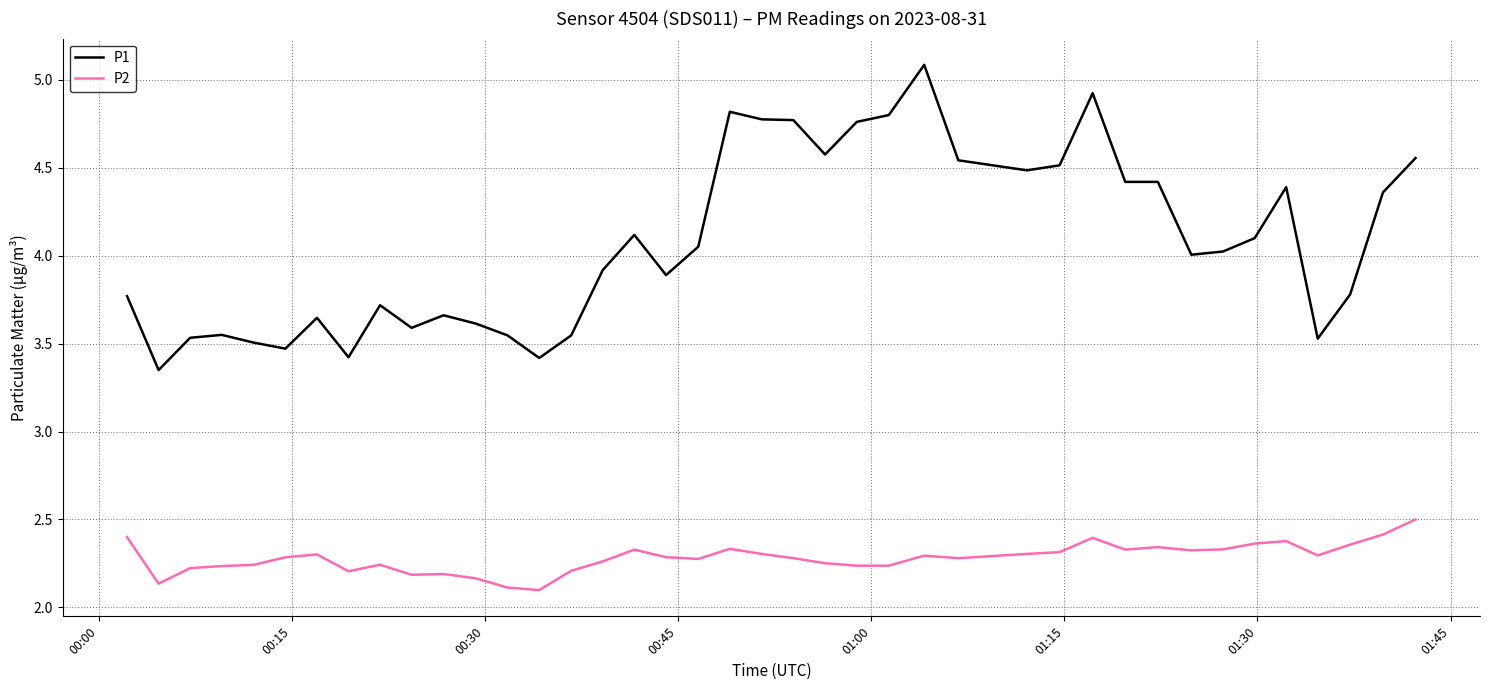

List the series in order of their overall mean, lowest first.

P2, P1